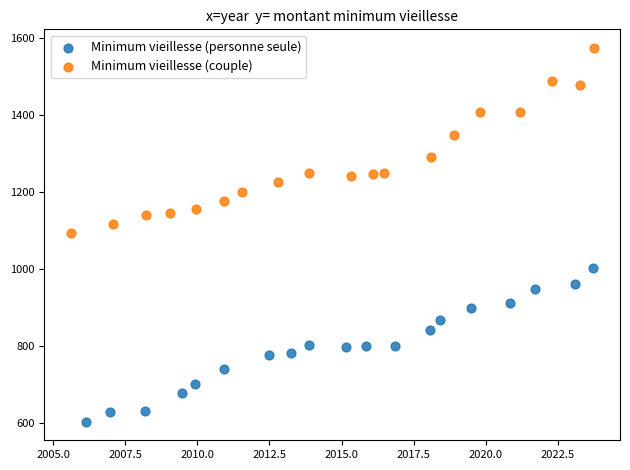

Which series contains the lowest Y value?

Minimum vieillesse (personne seule)